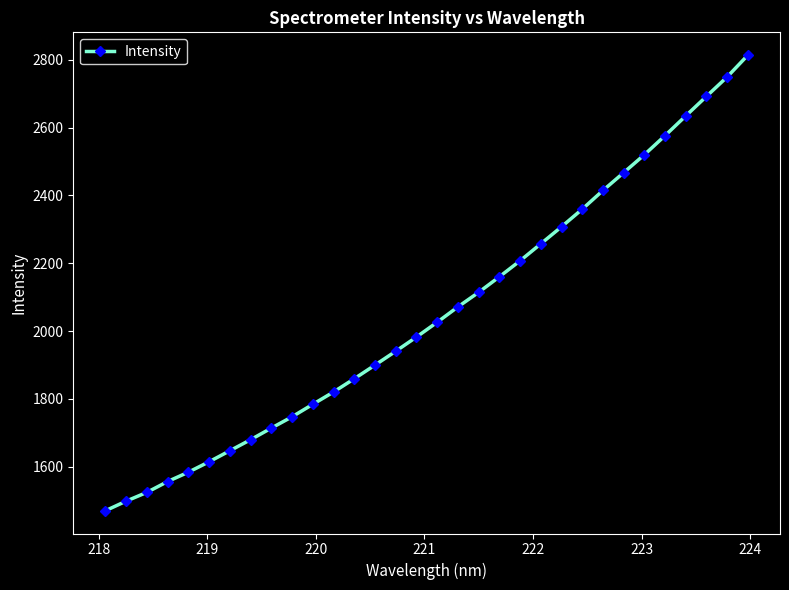

What is the value of the 13th point from the left?

1859.3